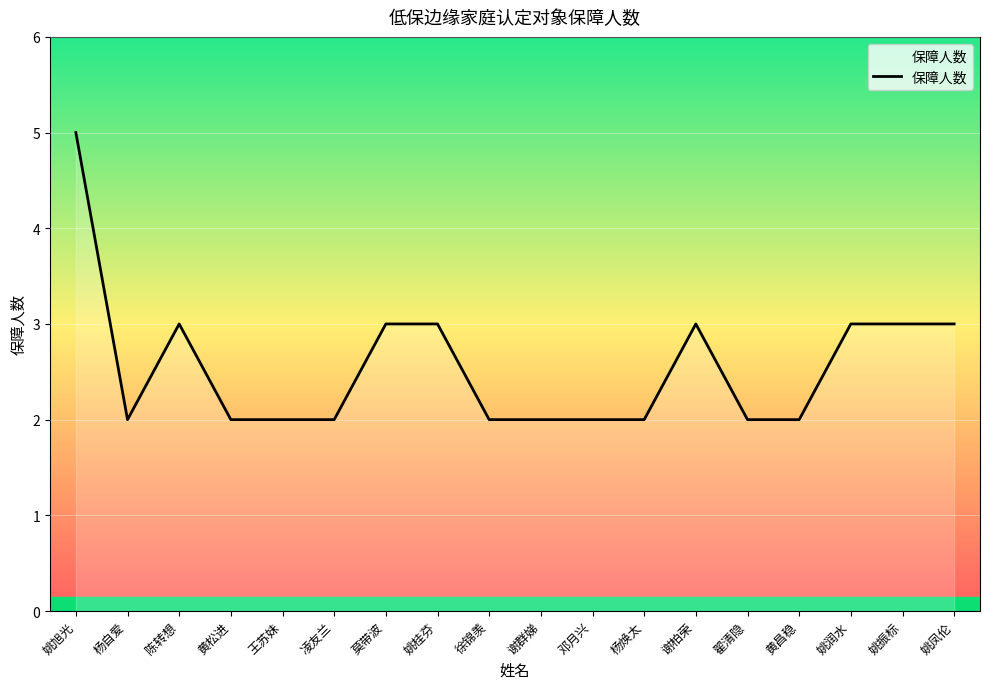

The chart shows a value of 3 at 莫带波. True or false?

True